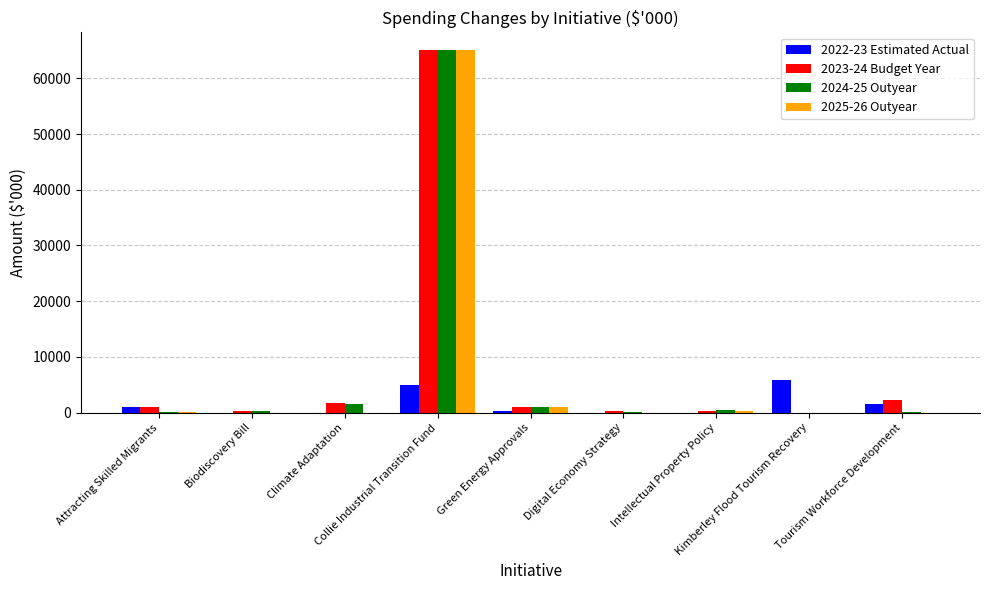

What is the difference between the second highest and minimum values in the 2023-24 Budget Year series?

2309